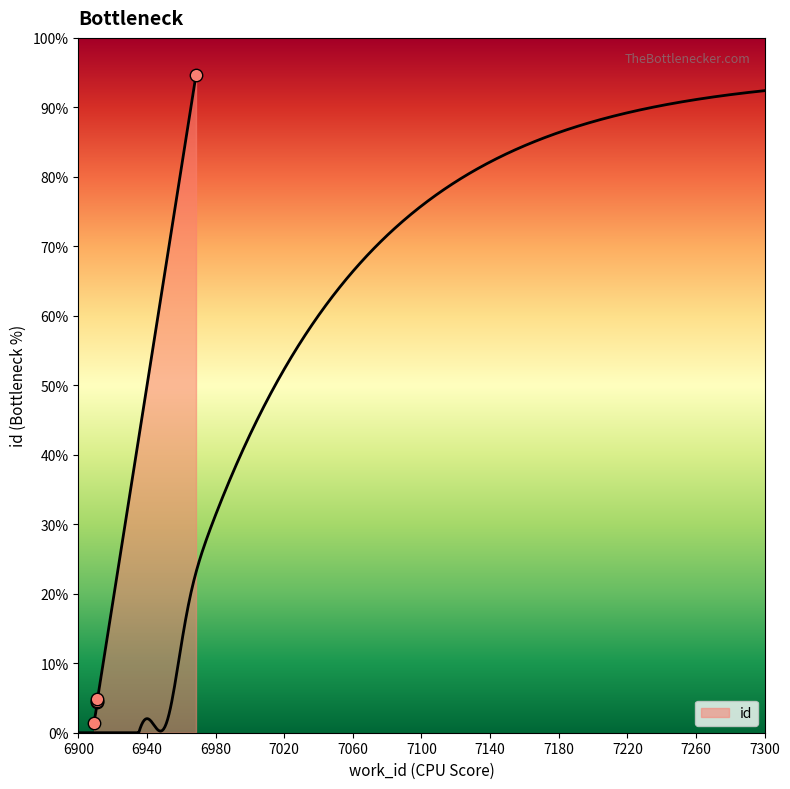

Approximately how many times larger is the value at 6946 compared to 6956?

0.3